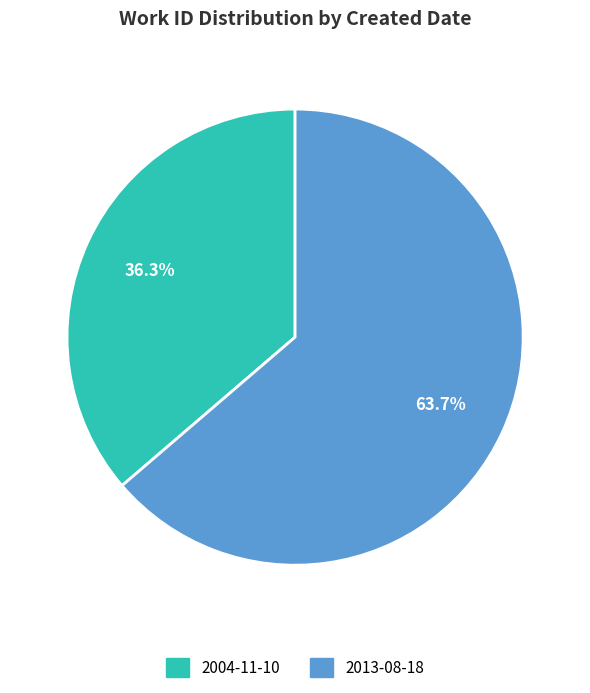

Combined, what portion of the pie is 2013-08-18 and 2004-11-10?

100.0%